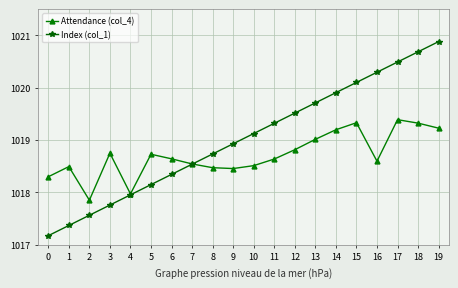

Is this an area chart (filled region under the line)?

No